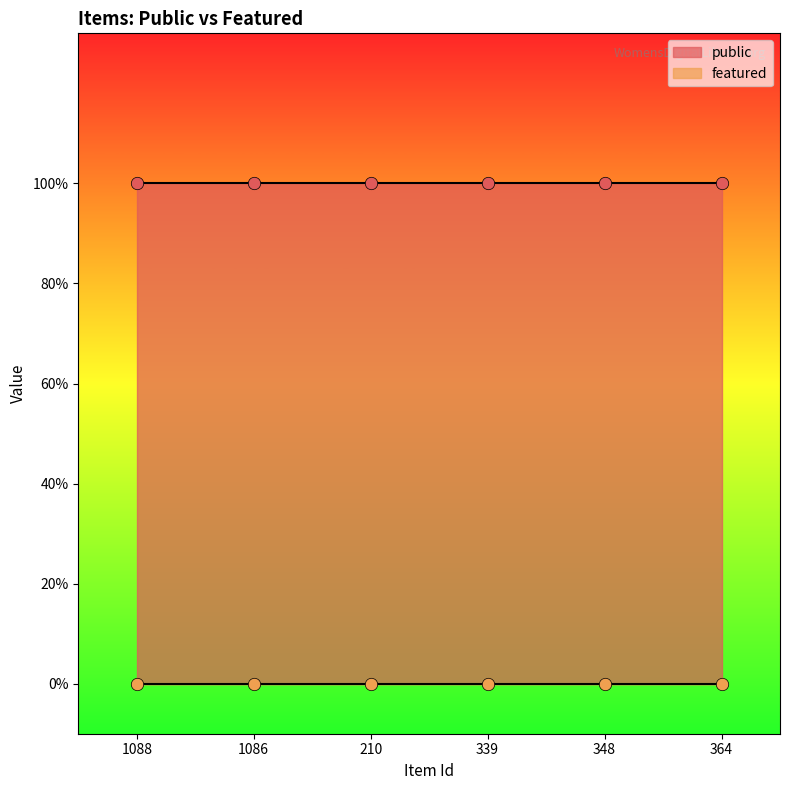

Which series has the widest spread of Y values?

public